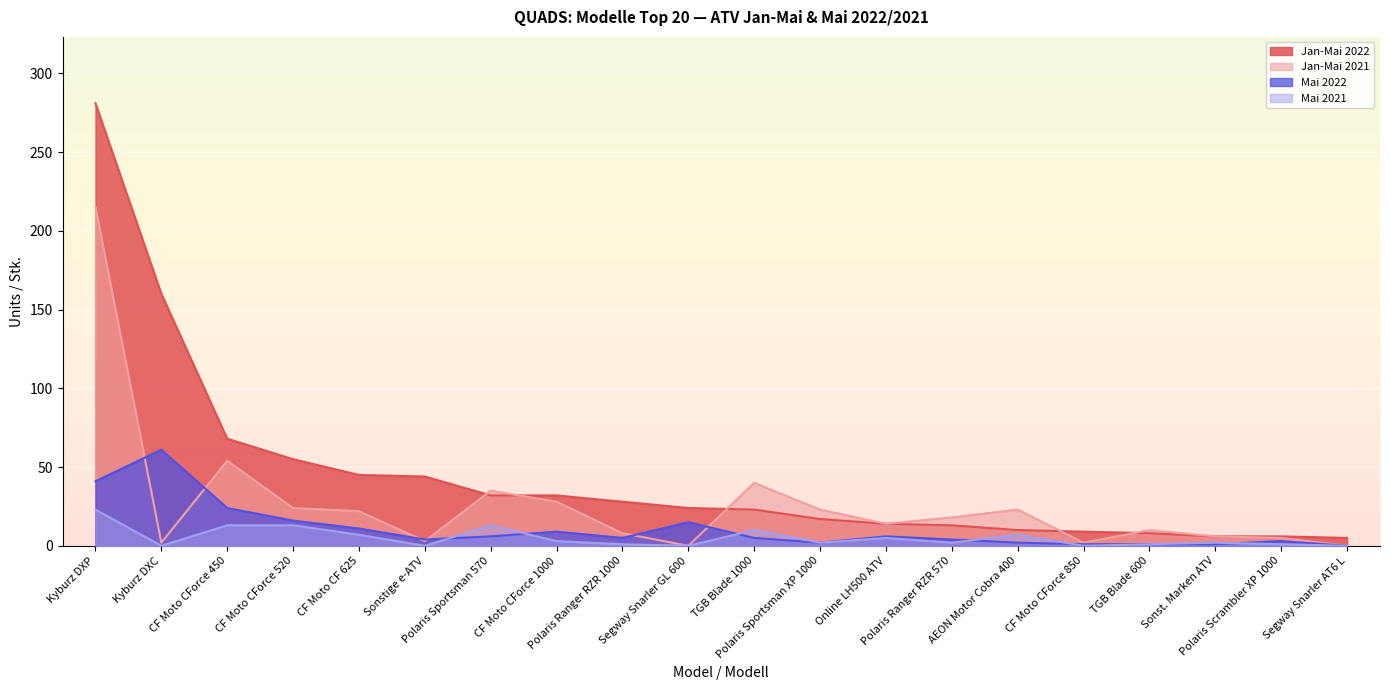

How many data points in Jan-Mai 2022 are above 24?

9